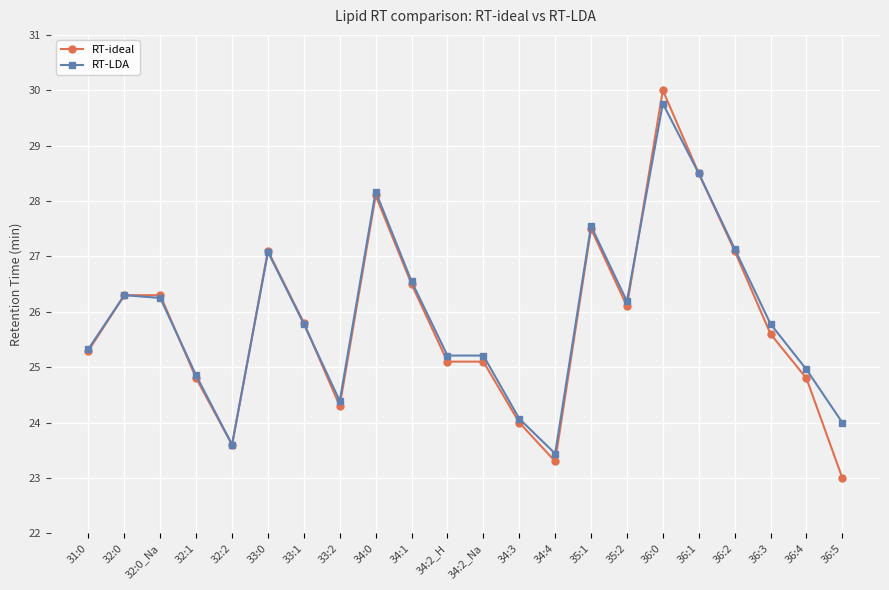

What is the difference between the maximum and minimum values in the RT-ideal series?

7.0